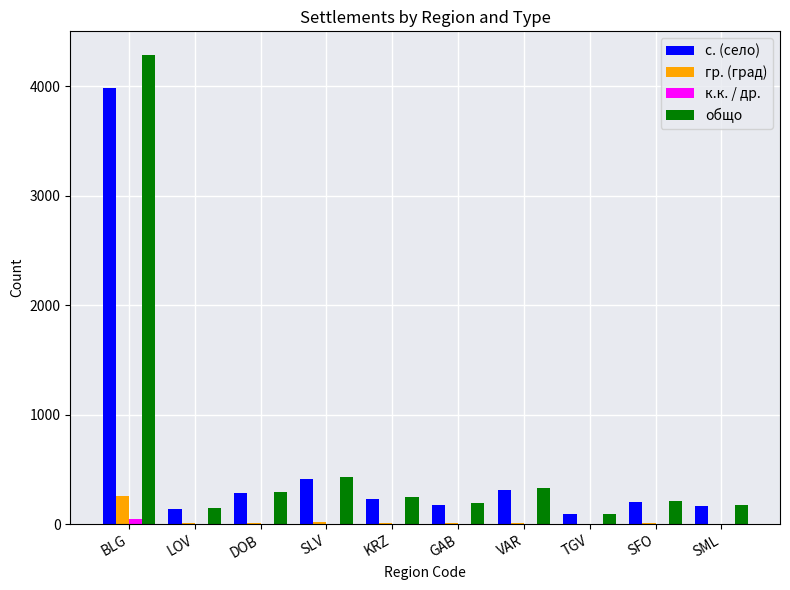

The value of гр. (град) at DOB is 12. True or false?

True